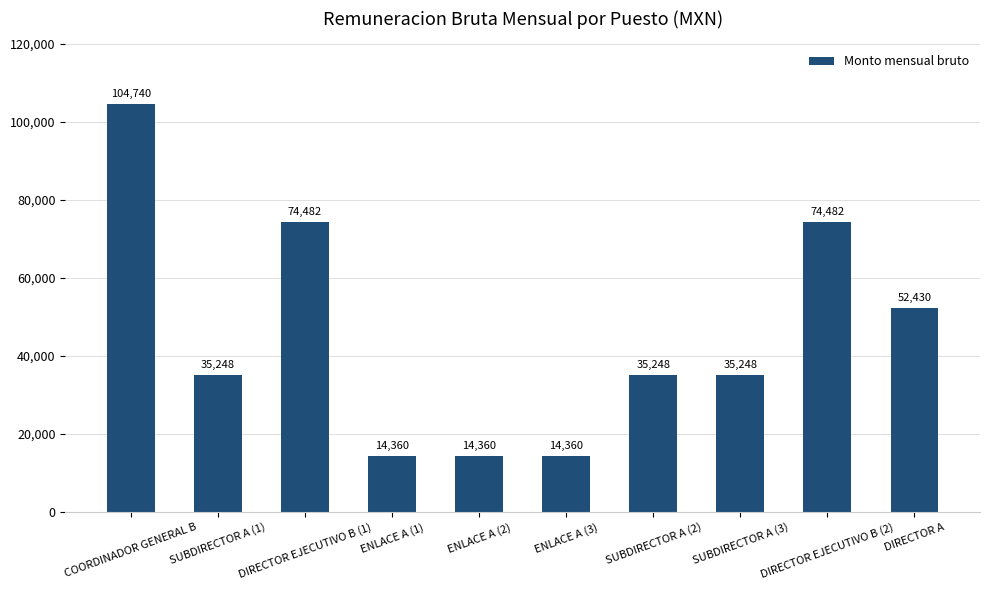

What is the difference between the maximum and minimum values?

90380